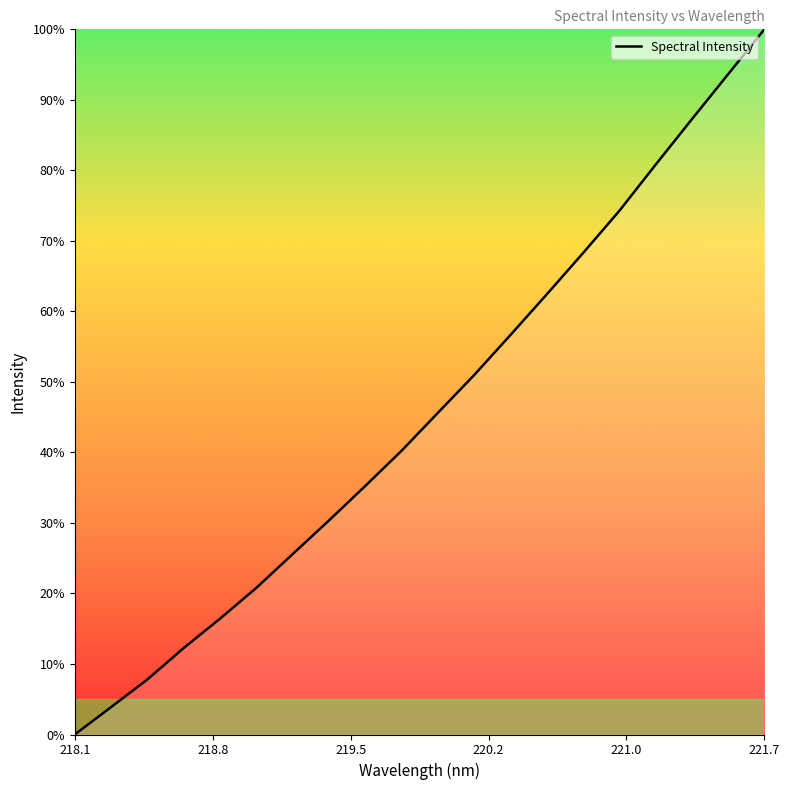

What is the difference between the maximum and minimum values?

100.0